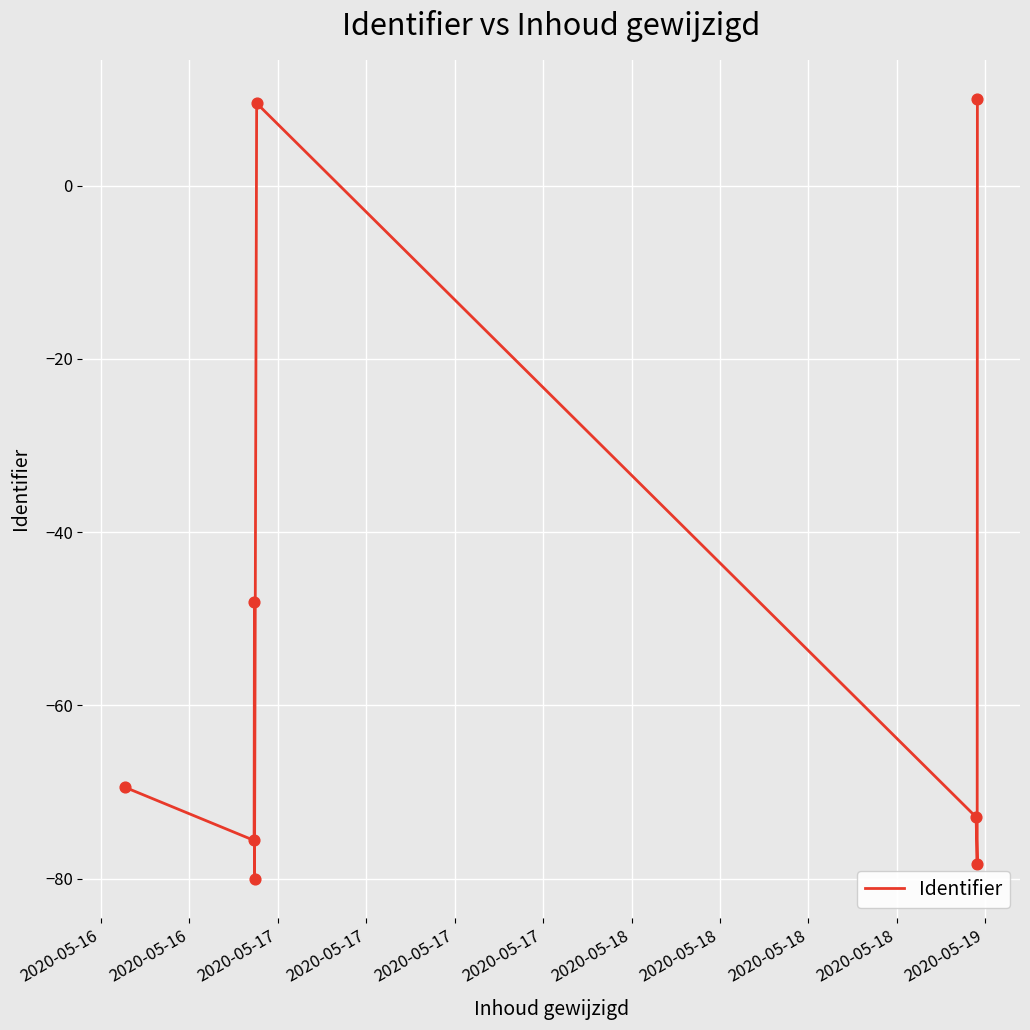

What is the greatest value displayed?

10.0